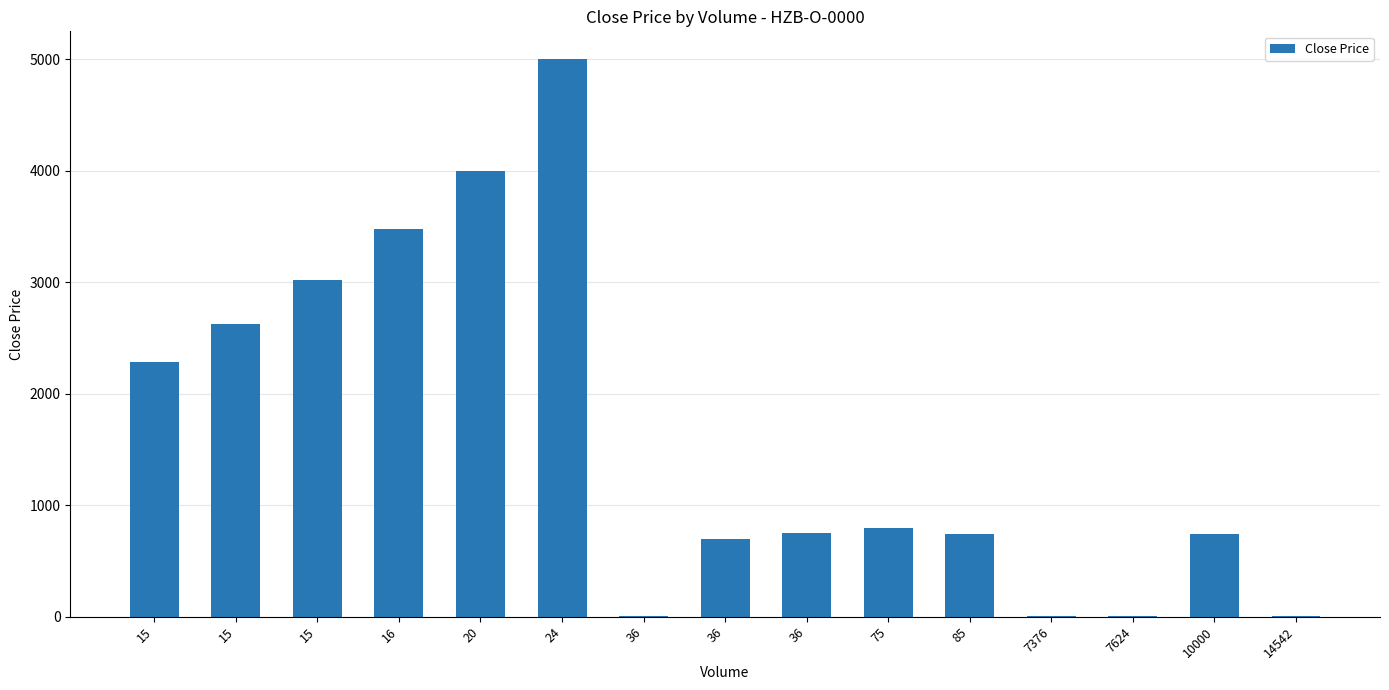

How many categories are shown in the chart?

15